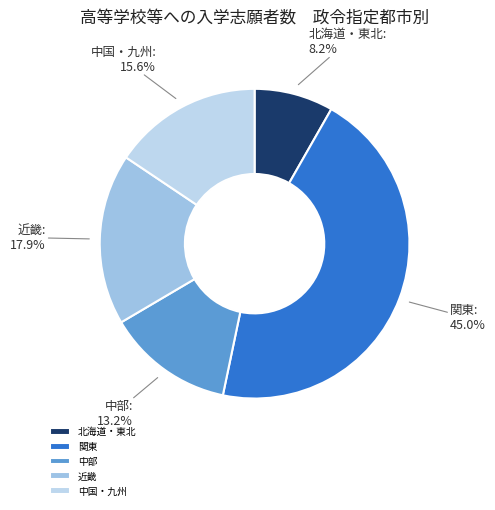

Rank the categories by value from highest to lowest.

関東, 近畿, 中国・九州, 中部, 北海道・東北